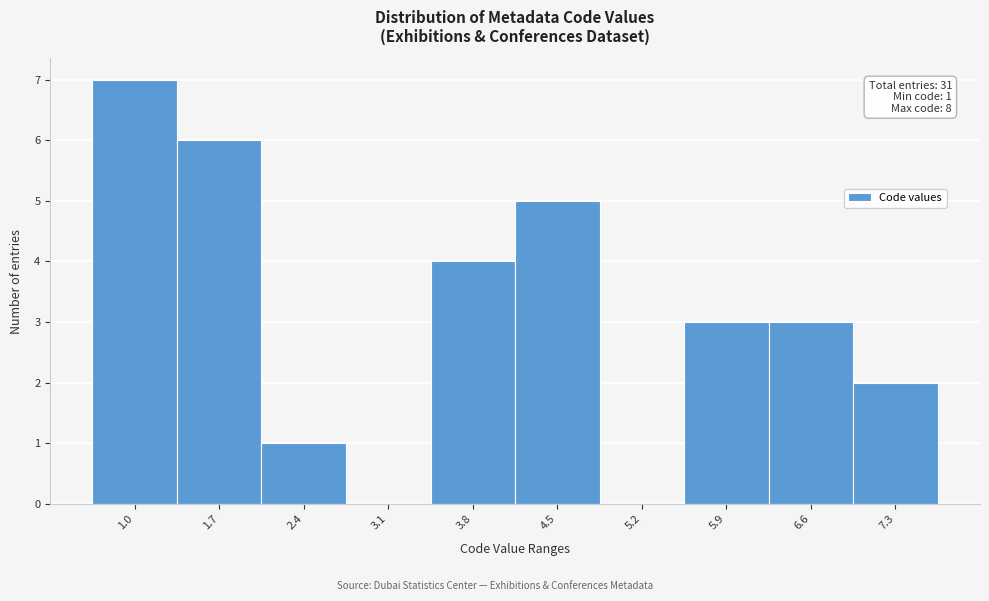

Reading left to right, extract all data points from this chart.

1.0=7	1.7=6	2.4=1	3.1=0	3.8=4	4.5=5	5.2=0	5.9=3	6.6=3	7.3=2